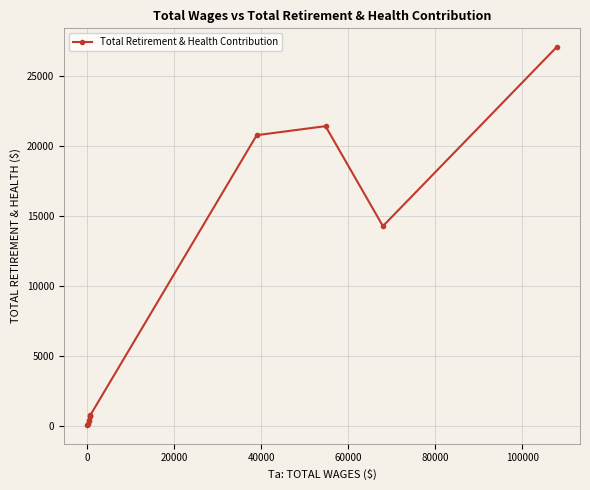

What is the difference between the maximum and minimum values?

26940